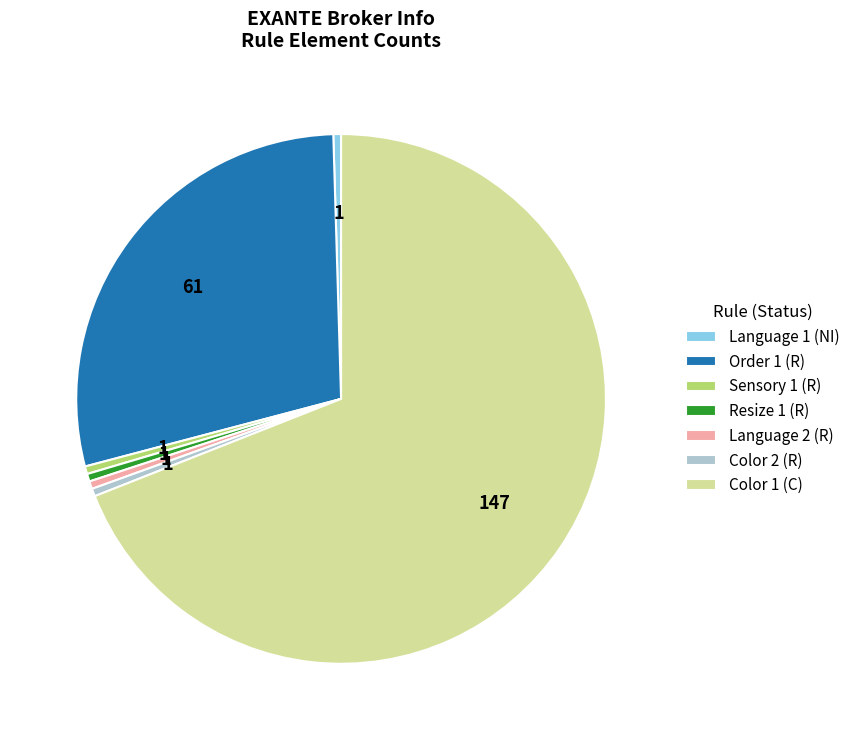

Does Order 1 (R) represent more than half of the total?

No